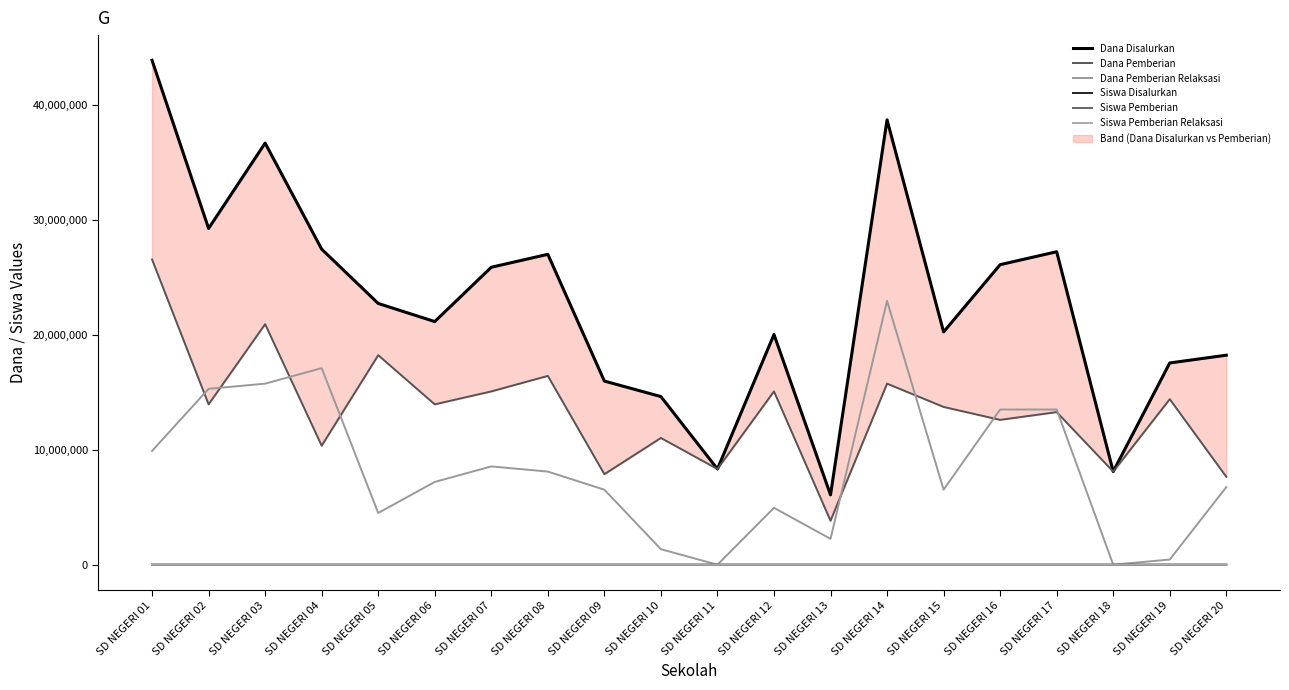

What is the value of the Siswa Pemberian Relaksasi point at the 16th from the left?

30